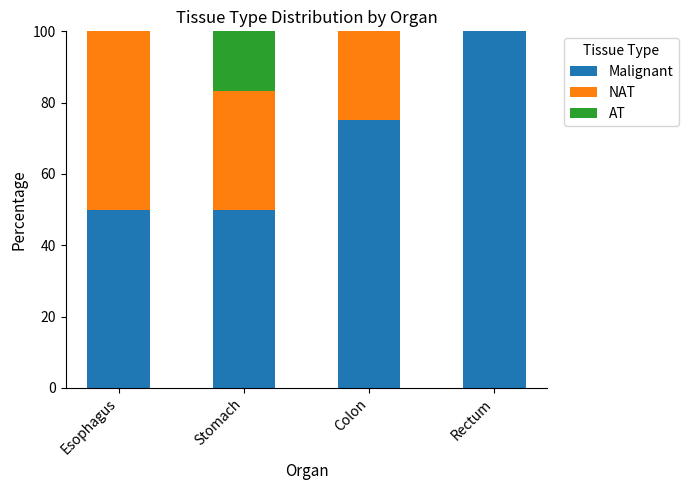

What is the highest value of the Malignant series?

100.0